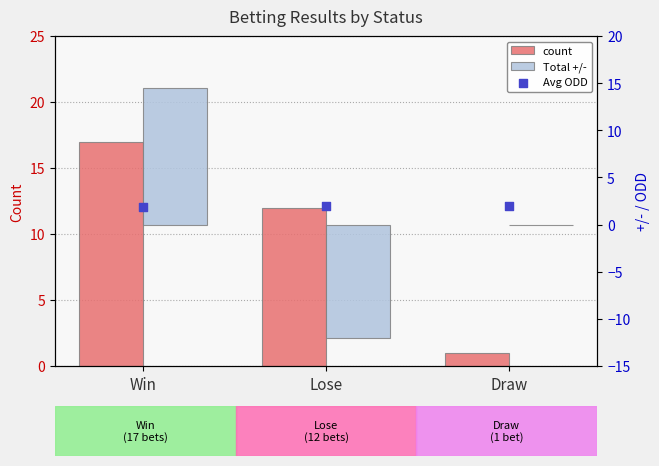

Which series contains the highest Y value?

count